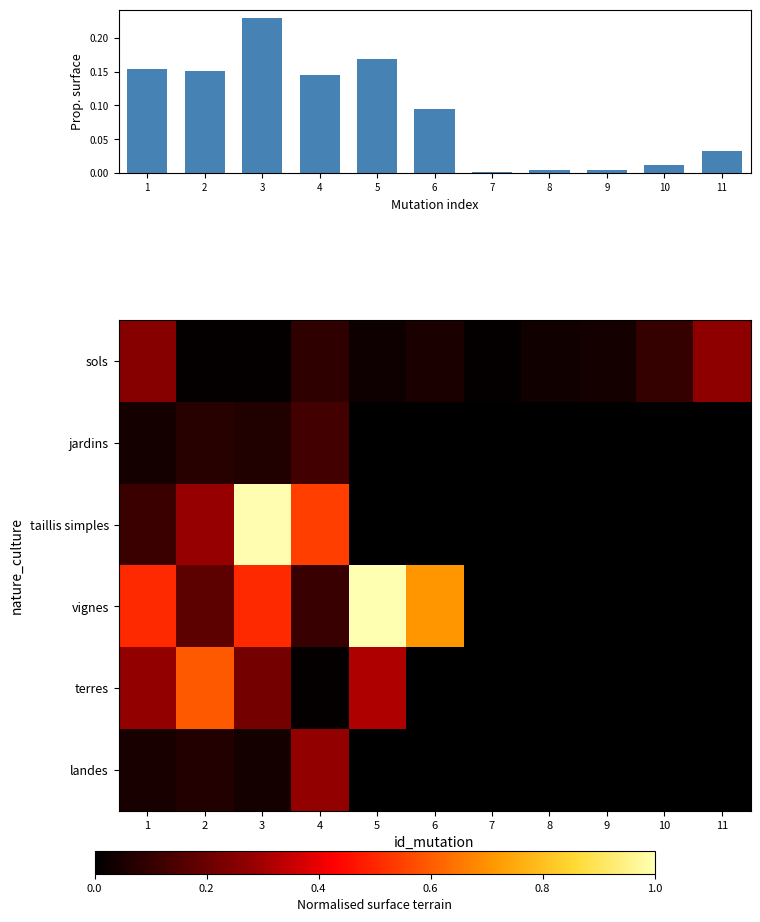

Between 8 and 10, which series saw the biggest shift?

sols